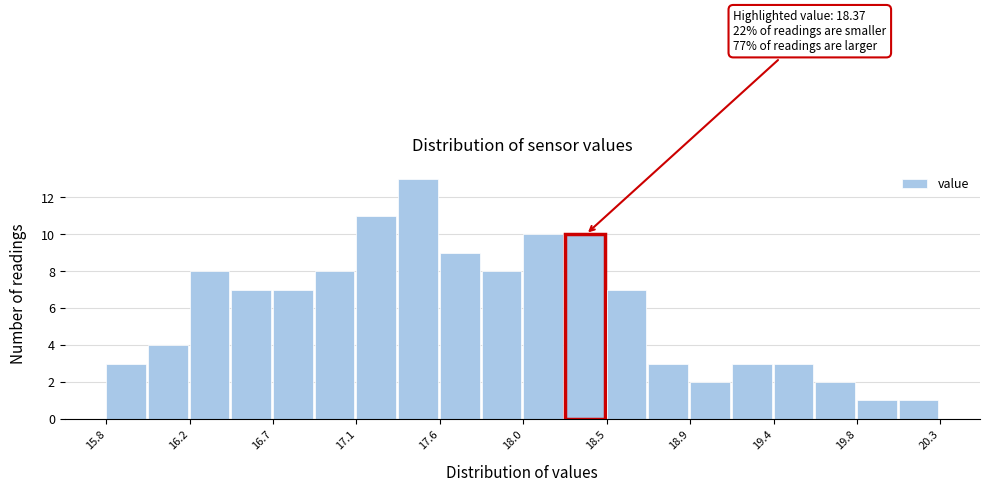

Which range on the x-axis has the tallest bar?

17.35 to 17.60